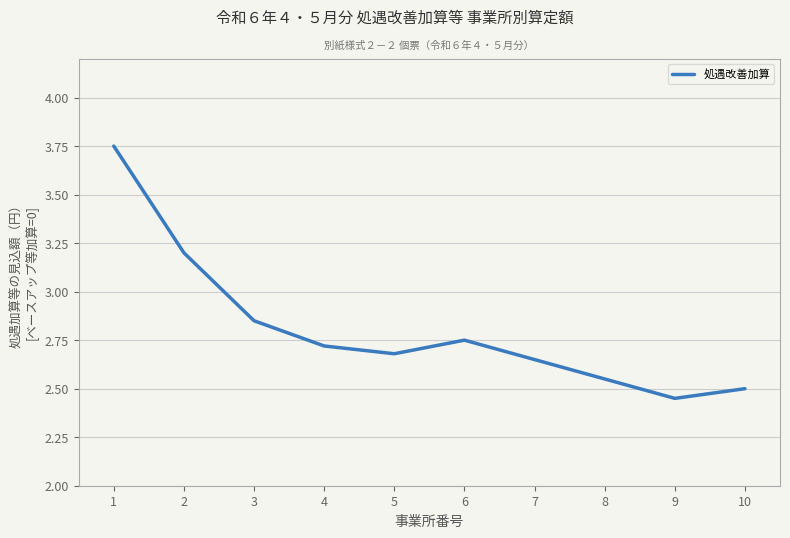

What is the difference between the maximum and minimum values?

1.3